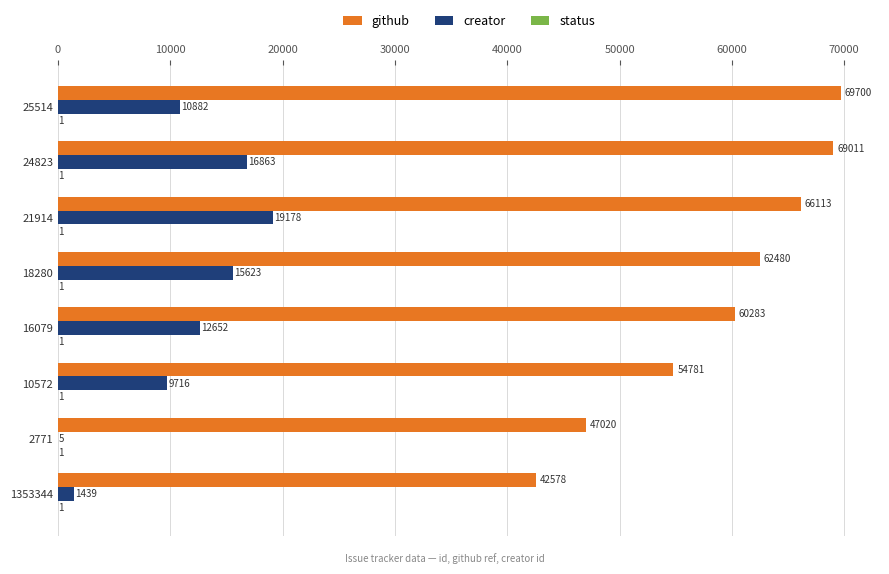

Which series changed the most between 21914 and 10572?

github